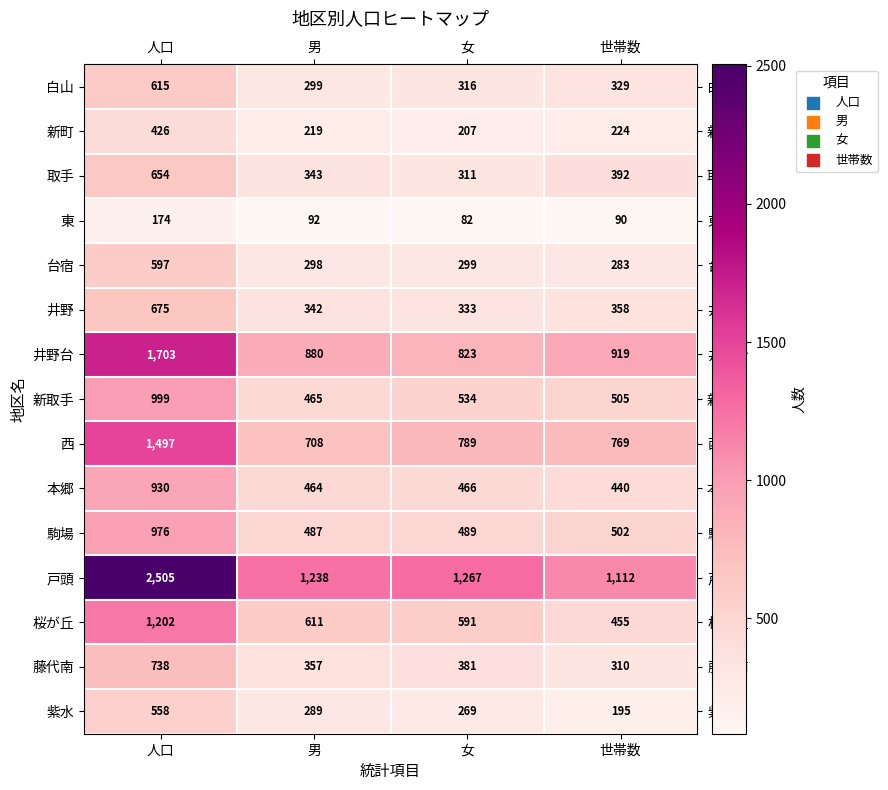

Which label corresponds to the largest value in the chart?

人口